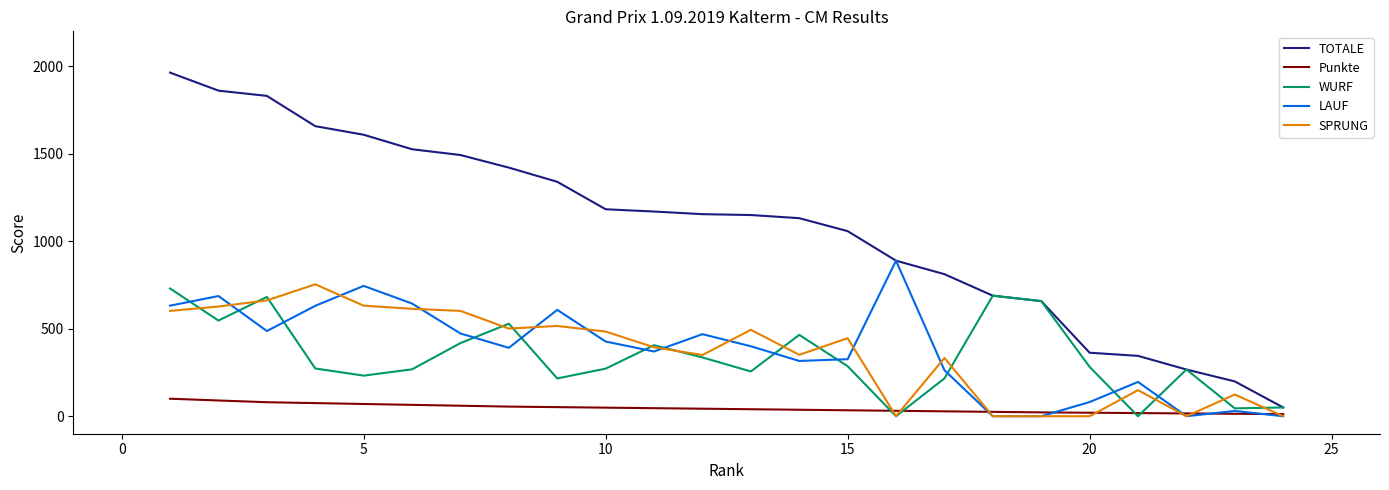

Which series has the largest range (max minus min)?

TOTALE